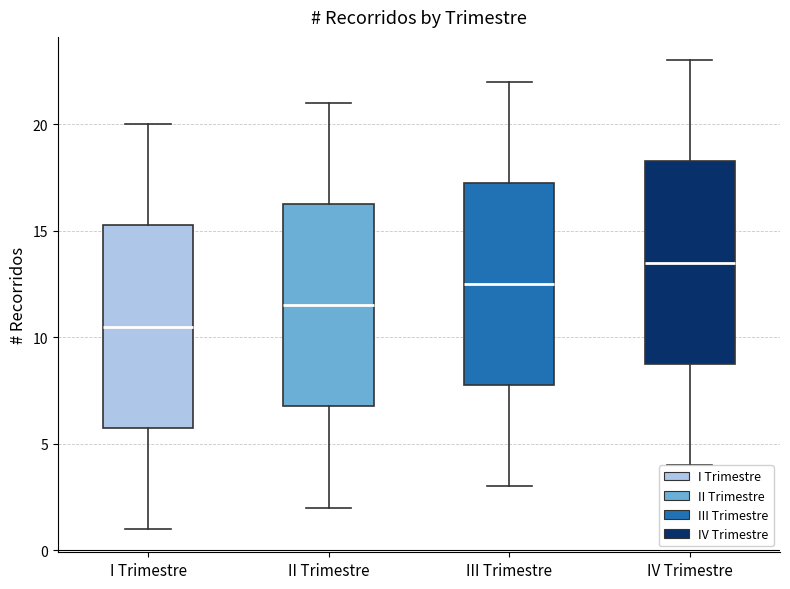

Which box has the lowest median line?

I Trimestre